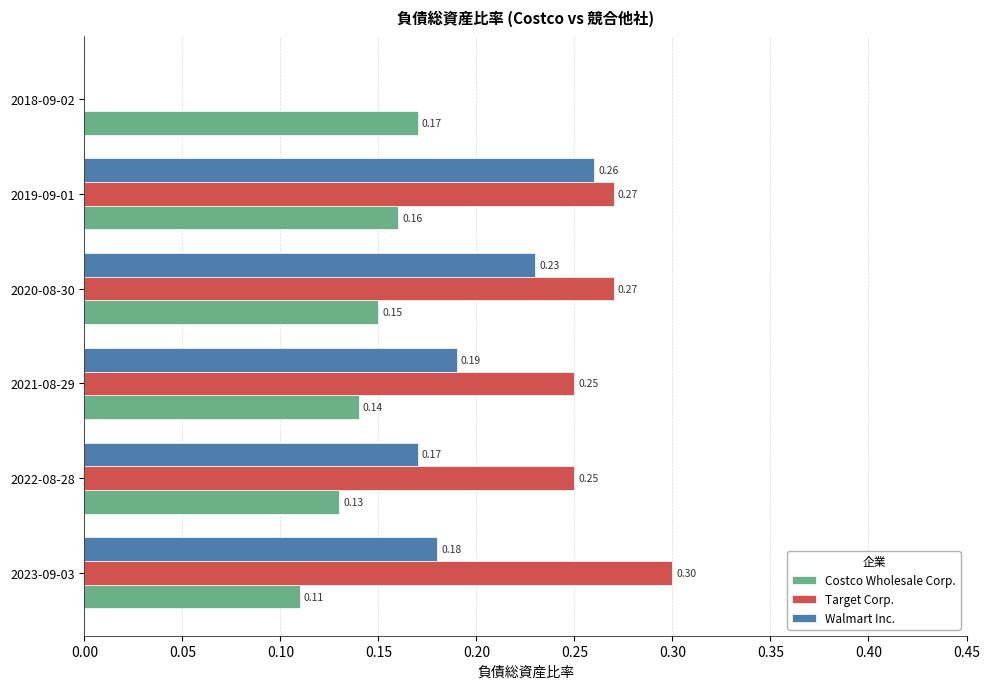

What is the total value across all series at 2021-08-29?

0.6